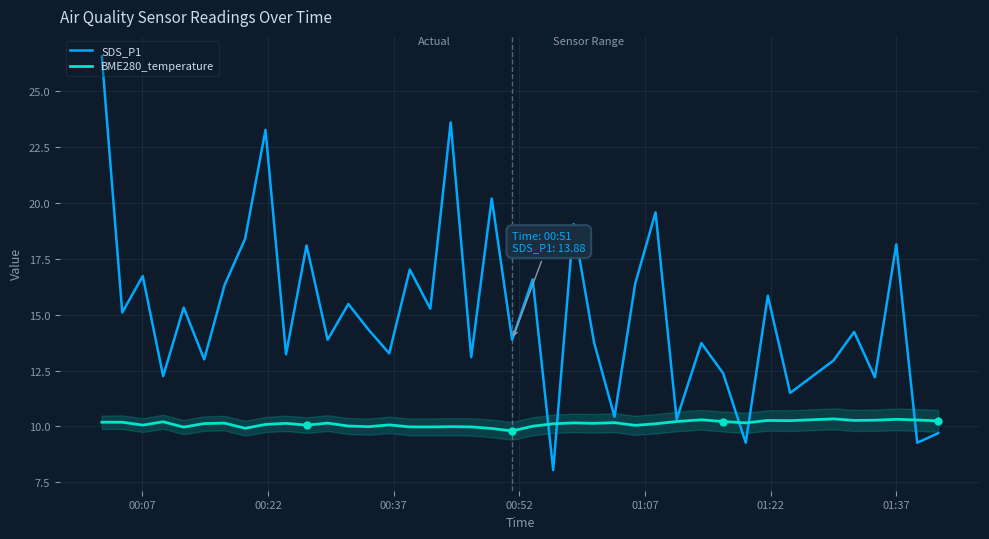

Count the number of data series in this chart.

2